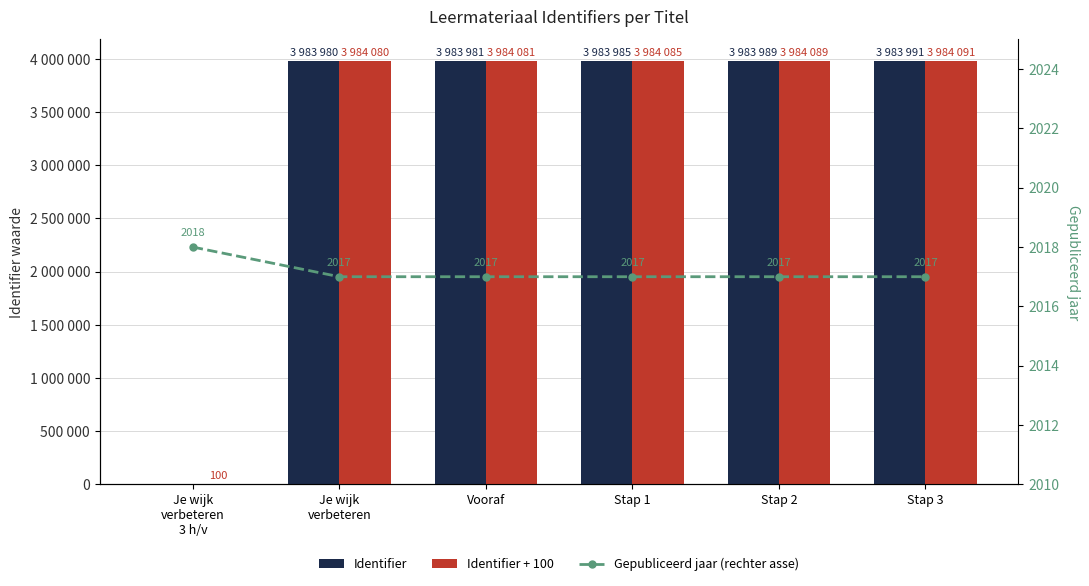

Read the Gepubliceerd jaar (rechter asse) value at Vooraf.

2017